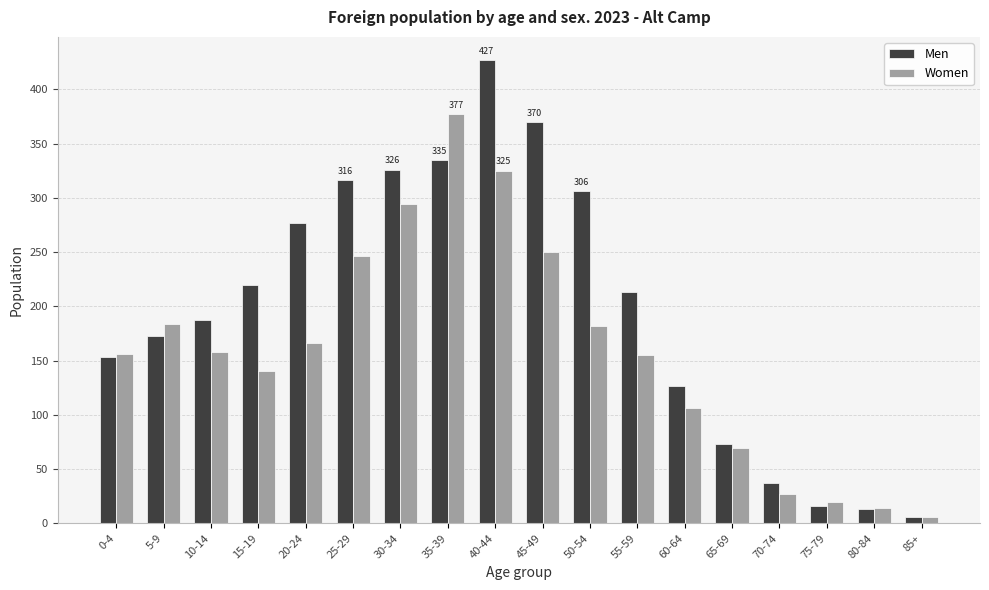

What value does the Men series have at 60-64, to the nearest 50?

150